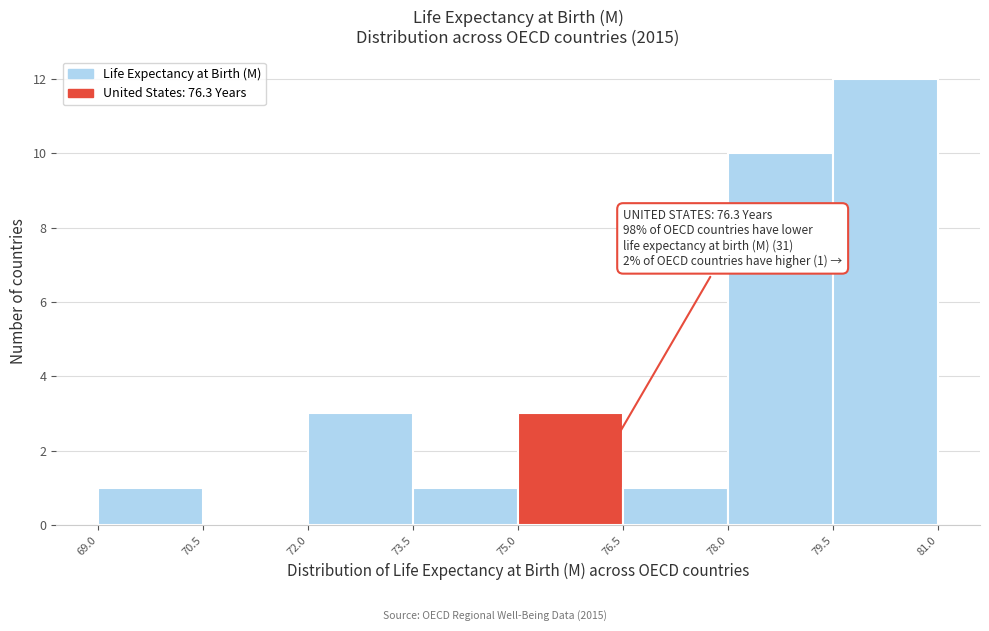

Which range on the x-axis has the tallest bar?

79.5 to 81.0